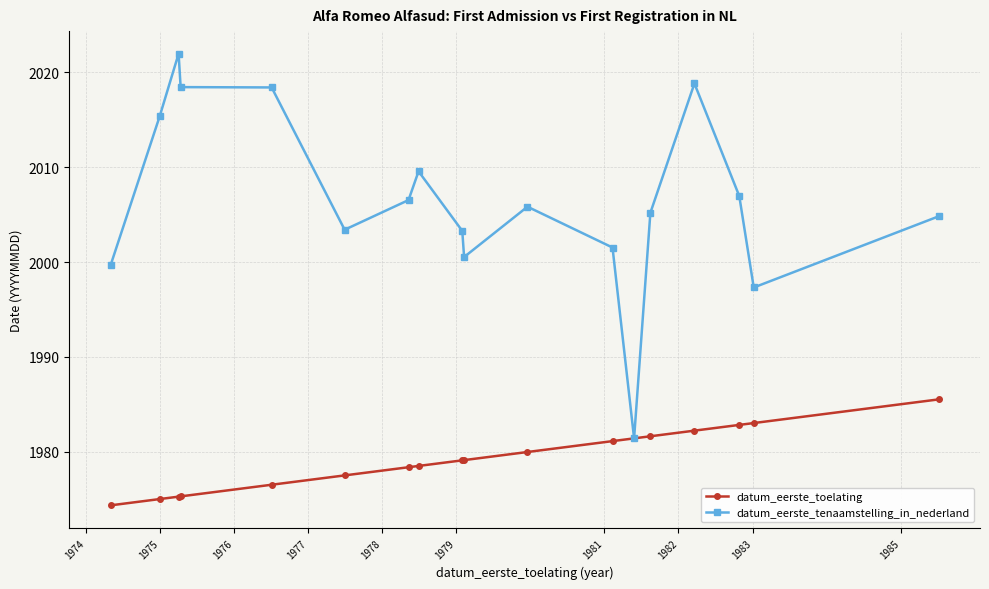

Which series has the largest range (max minus min)?

datum_eerste_tenaamstelling_in_nederland